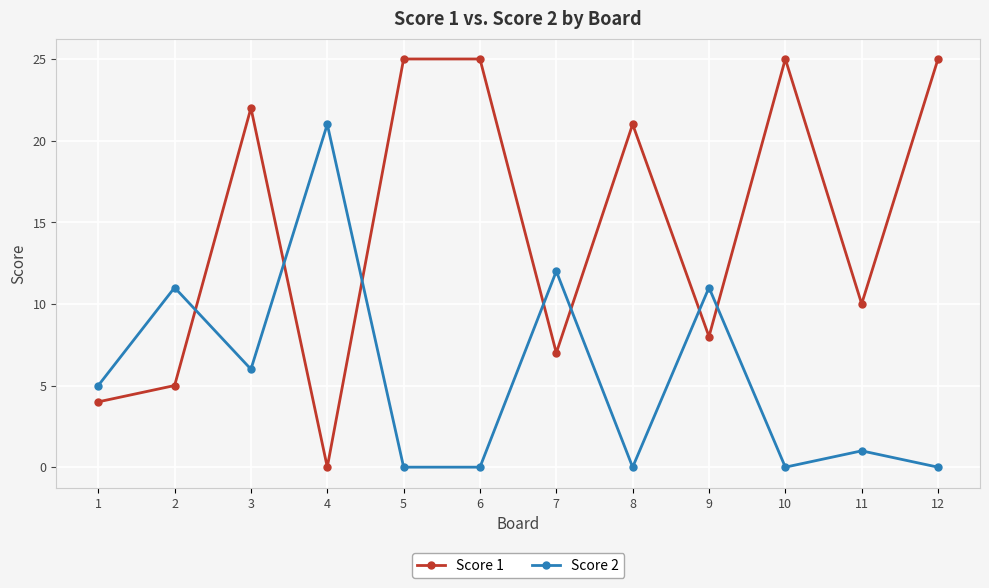

How many data points in Score 2 are less than 5?

6